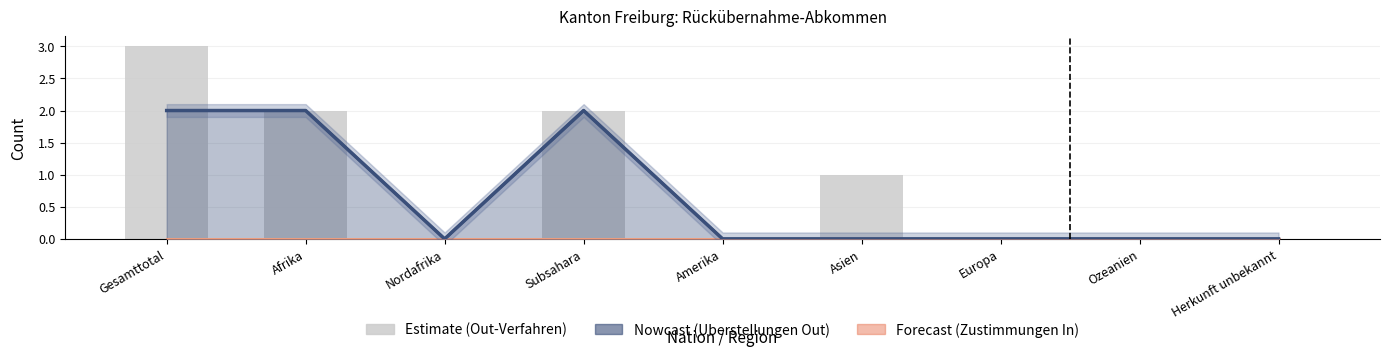

The chart shows a value of 2 at Amerika. True or false?

False